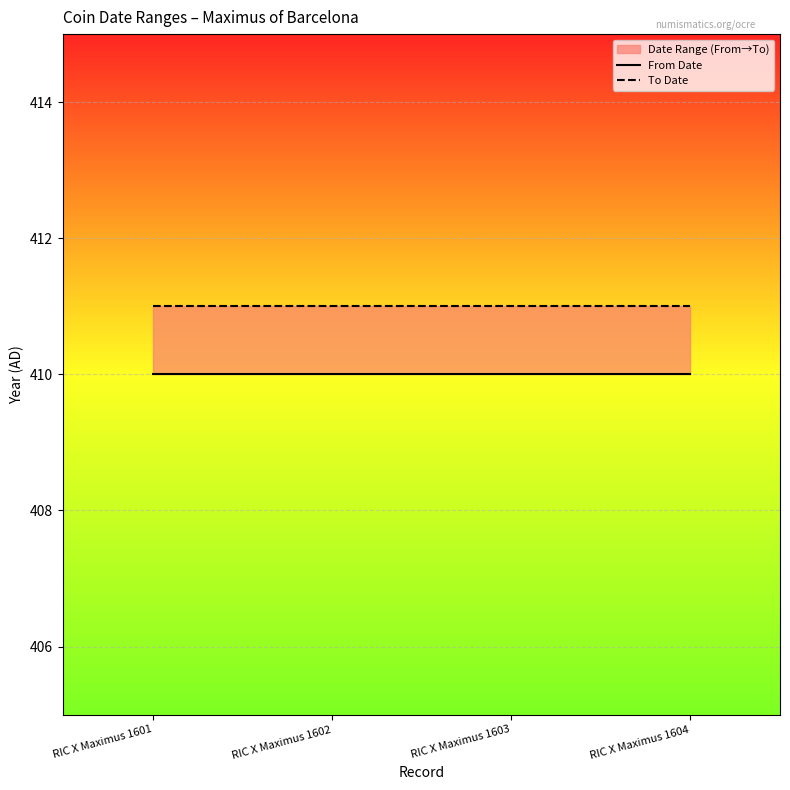

Rank the categories by From Date value from lowest to highest.

RIC X Maximus 1601, RIC X Maximus 1602, RIC X Maximus 1603, RIC X Maximus 1604